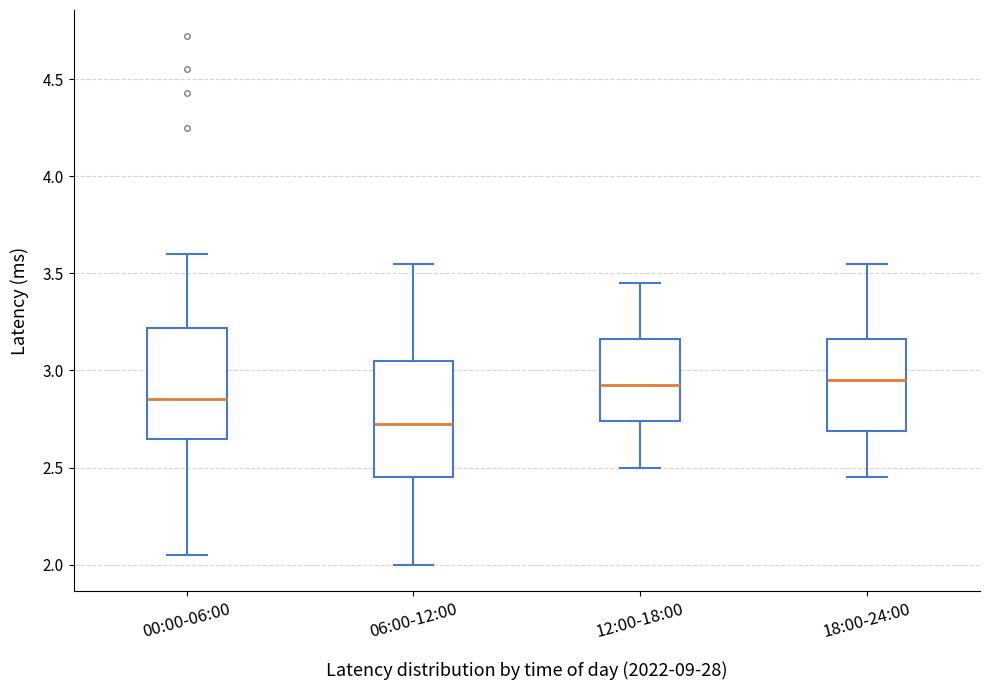

Reading left to right, transcribe this box plot: for each box, give where its median line is, the range the box spans, and where its two whiskers end, as read against the y-axis. The values are not printed on the chart, so give them approximately, as read against the axis.

00:00-06:00: median 2.85, box 2.65 to 3.20, whiskers 2.05 to 3.60
06:00-12:00: median 2.75, box 2.45 to 3.05, whiskers 2.00 to 3.55
12:00-18:00: median 2.95, box 2.75 to 3.15, whiskers 2.50 to 3.45
18:00-24:00: median 2.95, box 2.70 to 3.15, whiskers 2.45 to 3.55